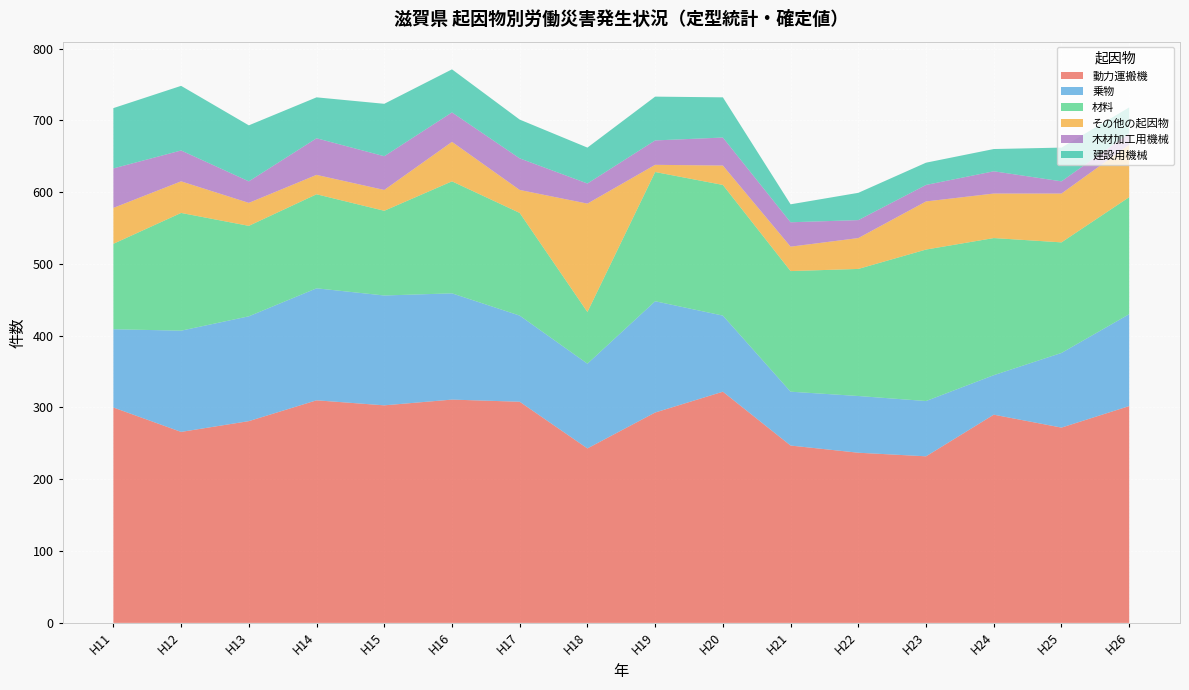

Reading left to right, what are all the values shown in this chart?

動力運搬機: 300	266	281	310	303	311	308	243	293	322	247	237	232	290	272	302
乗物: 109	141	146	156	153	148	120	118	155	106	75	79	77	55	104	128
材料: 119	164	126	131	118	156	143	72	180	182	168	177	211	191	154	163
その他の起因物: 50	44	32	27	29	55	32	151	10	27	34	43	67	62	68	73
木材加工用機械: 55	43	30	51	47	41	44	28	34	39	34	25	23	31	17	16
建設用機械: 84	90	78	57	73	60	54	50	61	56	25	38	31	31	47	36